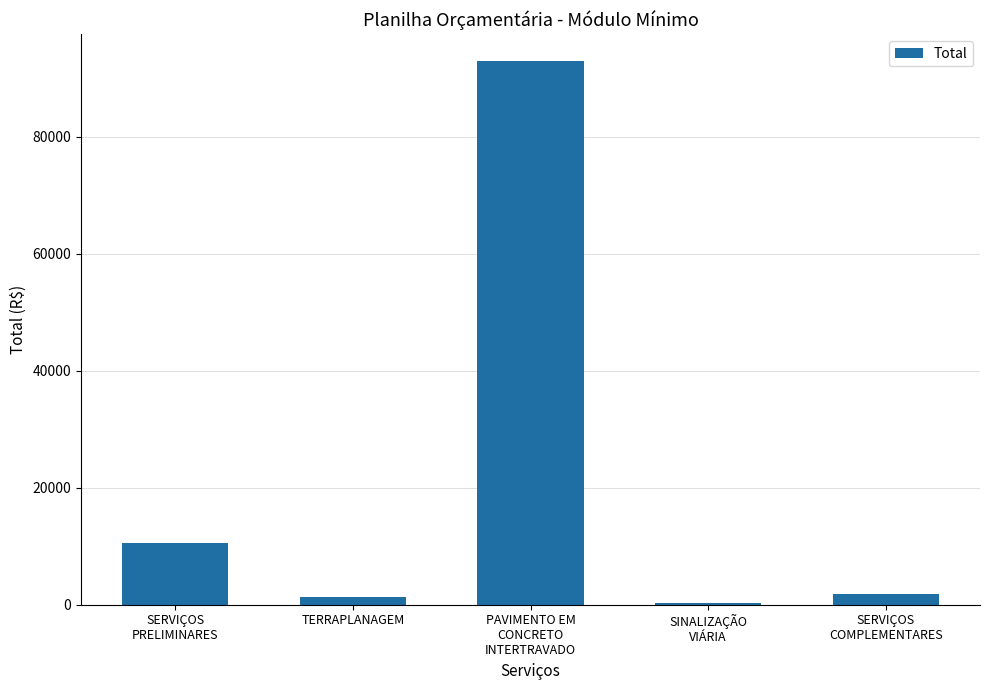

The chart shows a value of 1890.7 at SERVIÇOS
COMPLEMENTARES. True or false?

True